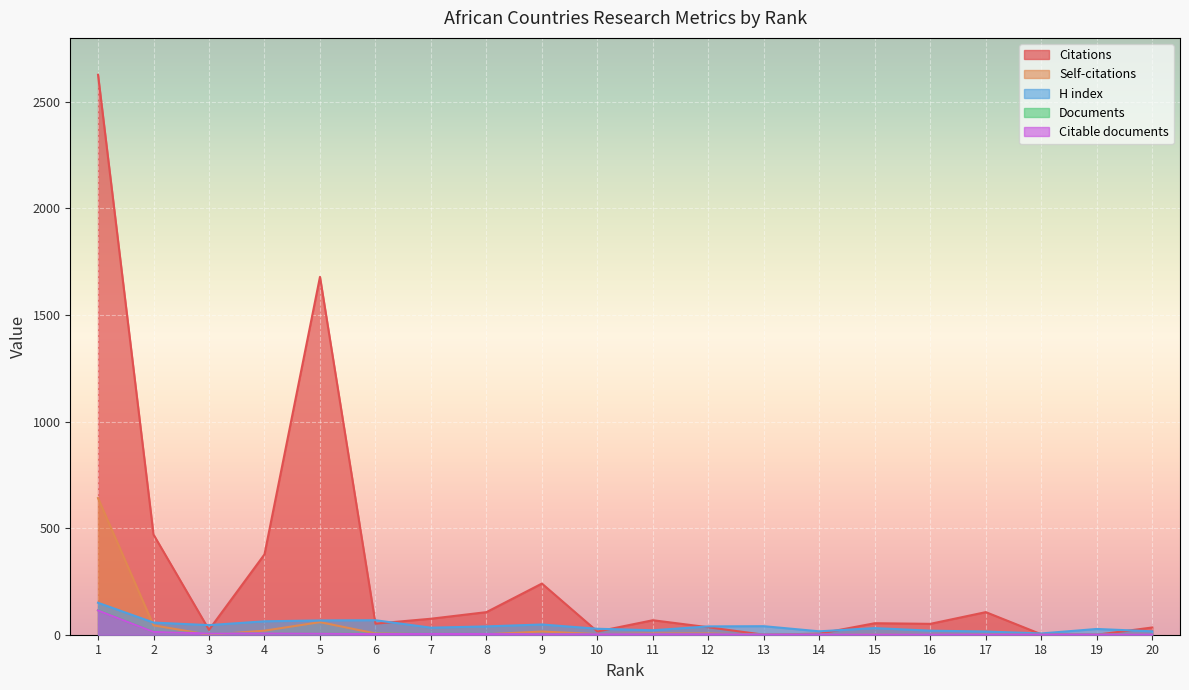

What is the maximum value for Documents?

115